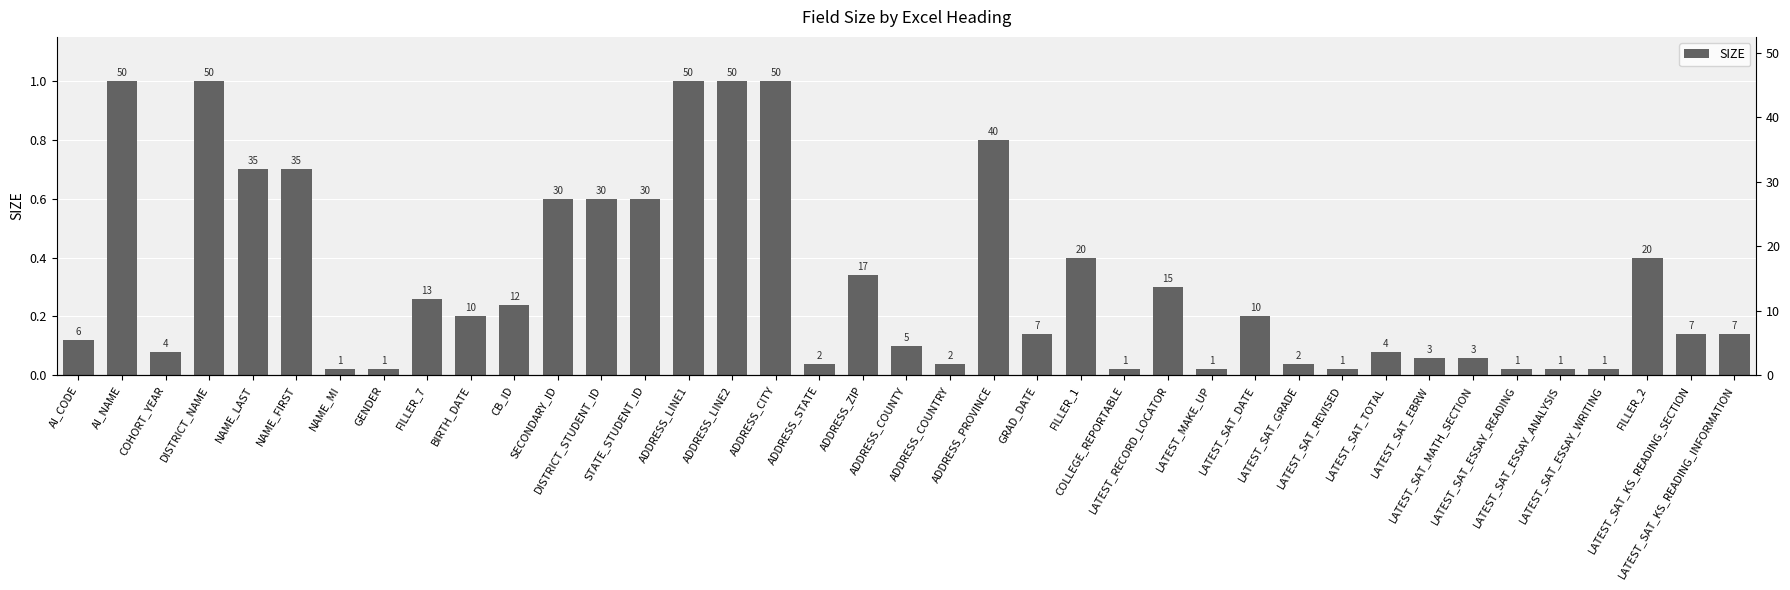

Where is the data nearest to the value 0?

NAME_MI